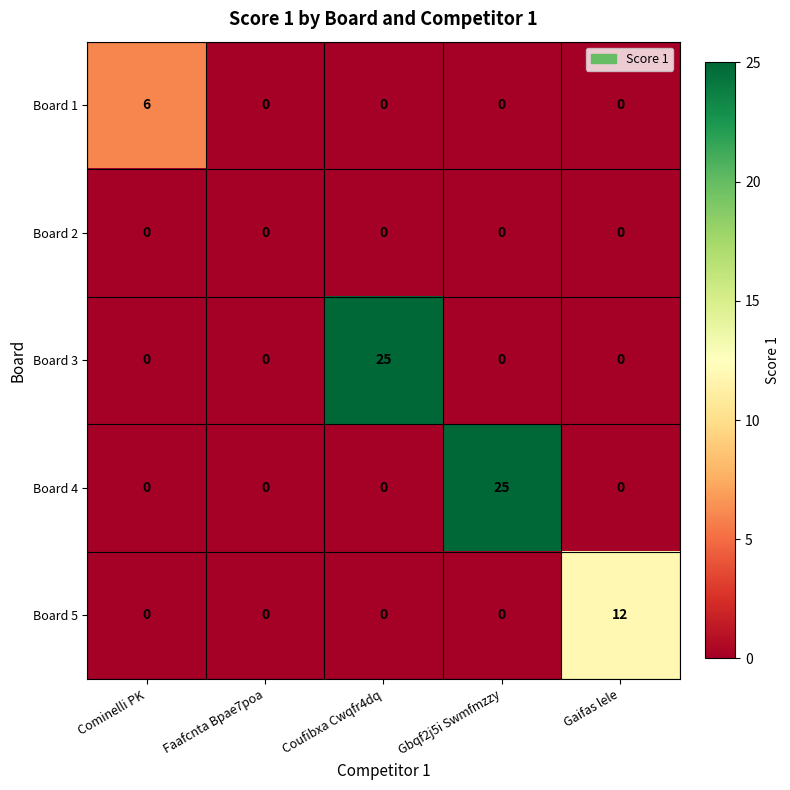

True or false: Board 5 has a value of 0 at Faafcnta Bpae7poa.

True